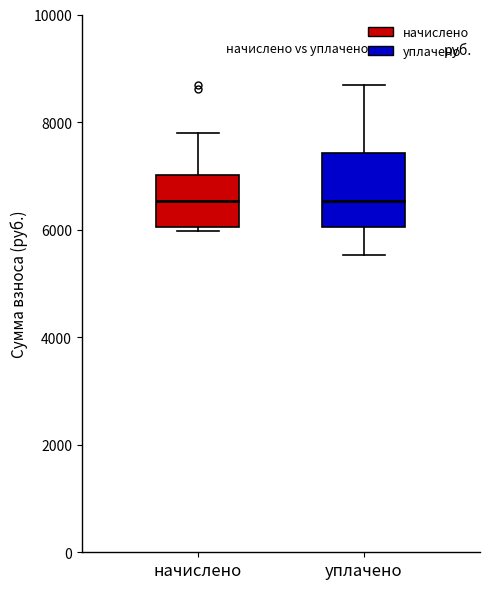

Comparing the boxes themselves (not the whiskers), which one is the tallest?

уплачено